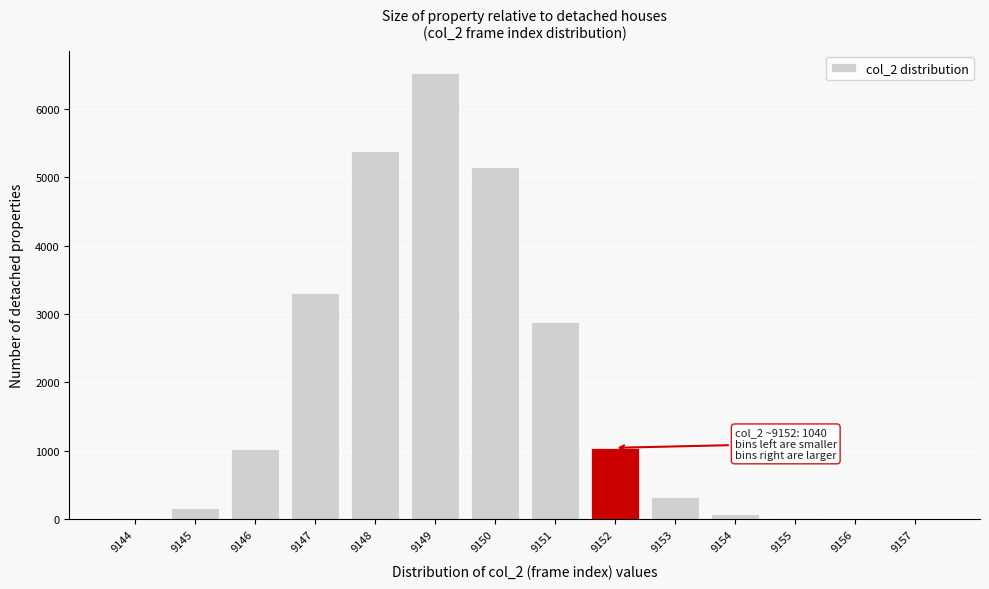

What is the greatest value displayed?

6522.6